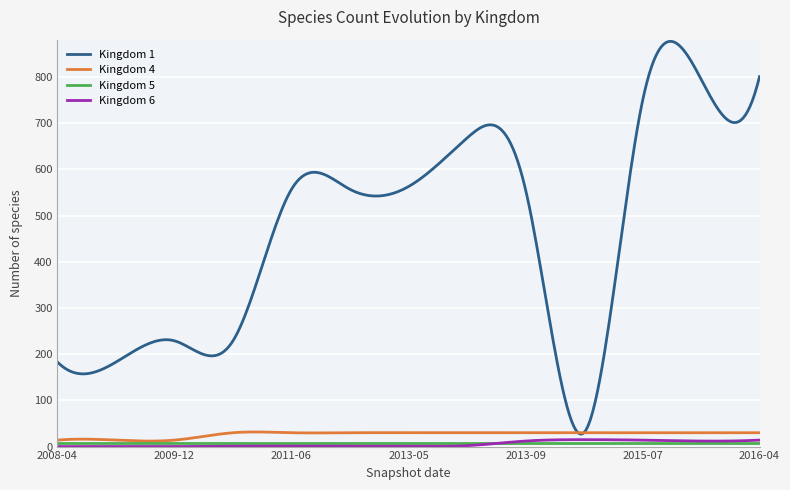

Which series has the largest range (max minus min)?

Kingdom 1